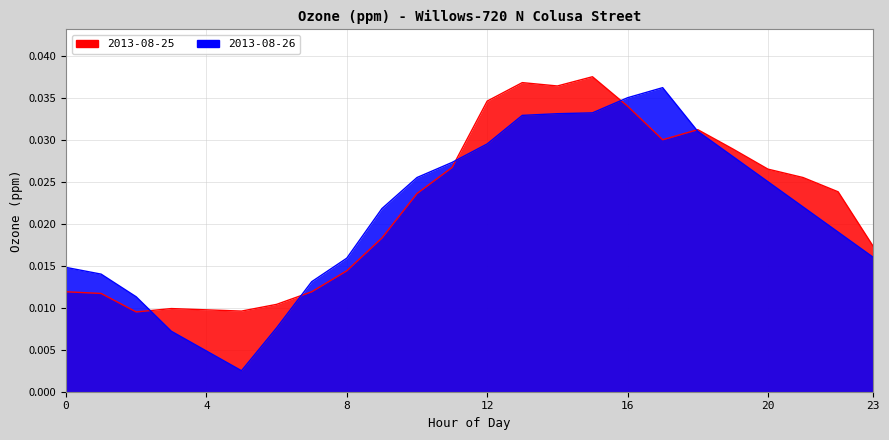

Between 1 and 9, which is larger?

9